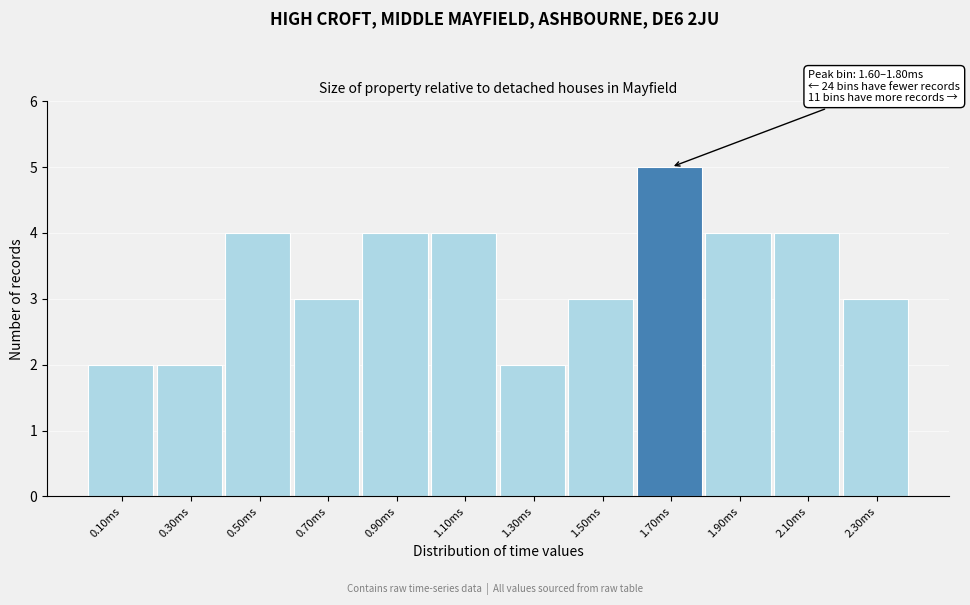

Reading left to right, what are all the values shown in this chart?

2	2	4	3	4	4	2	3	5	4	4	3